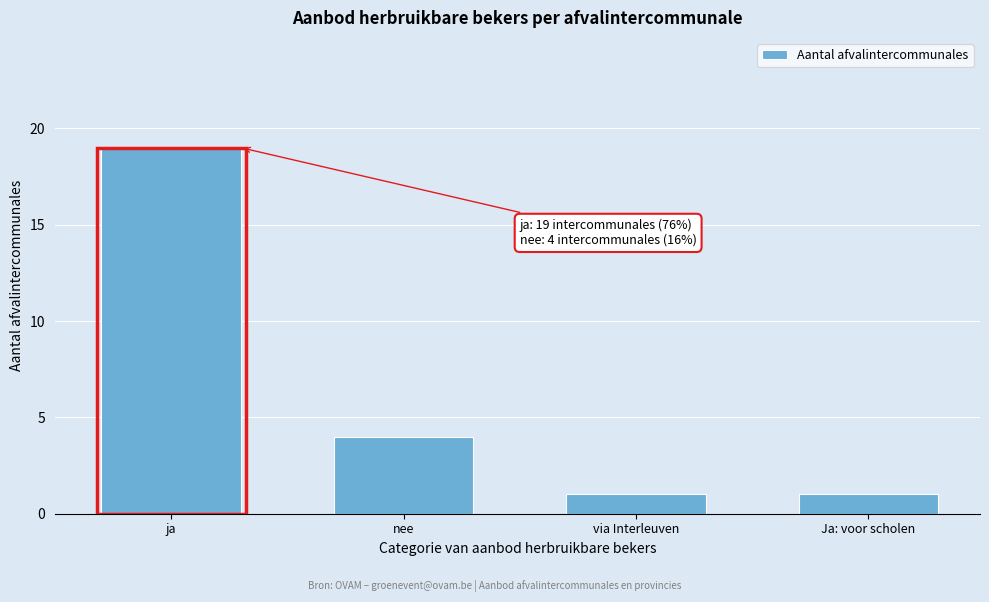

Reading left to right, transcribe all the data shown in this chart.

19	4	1	1